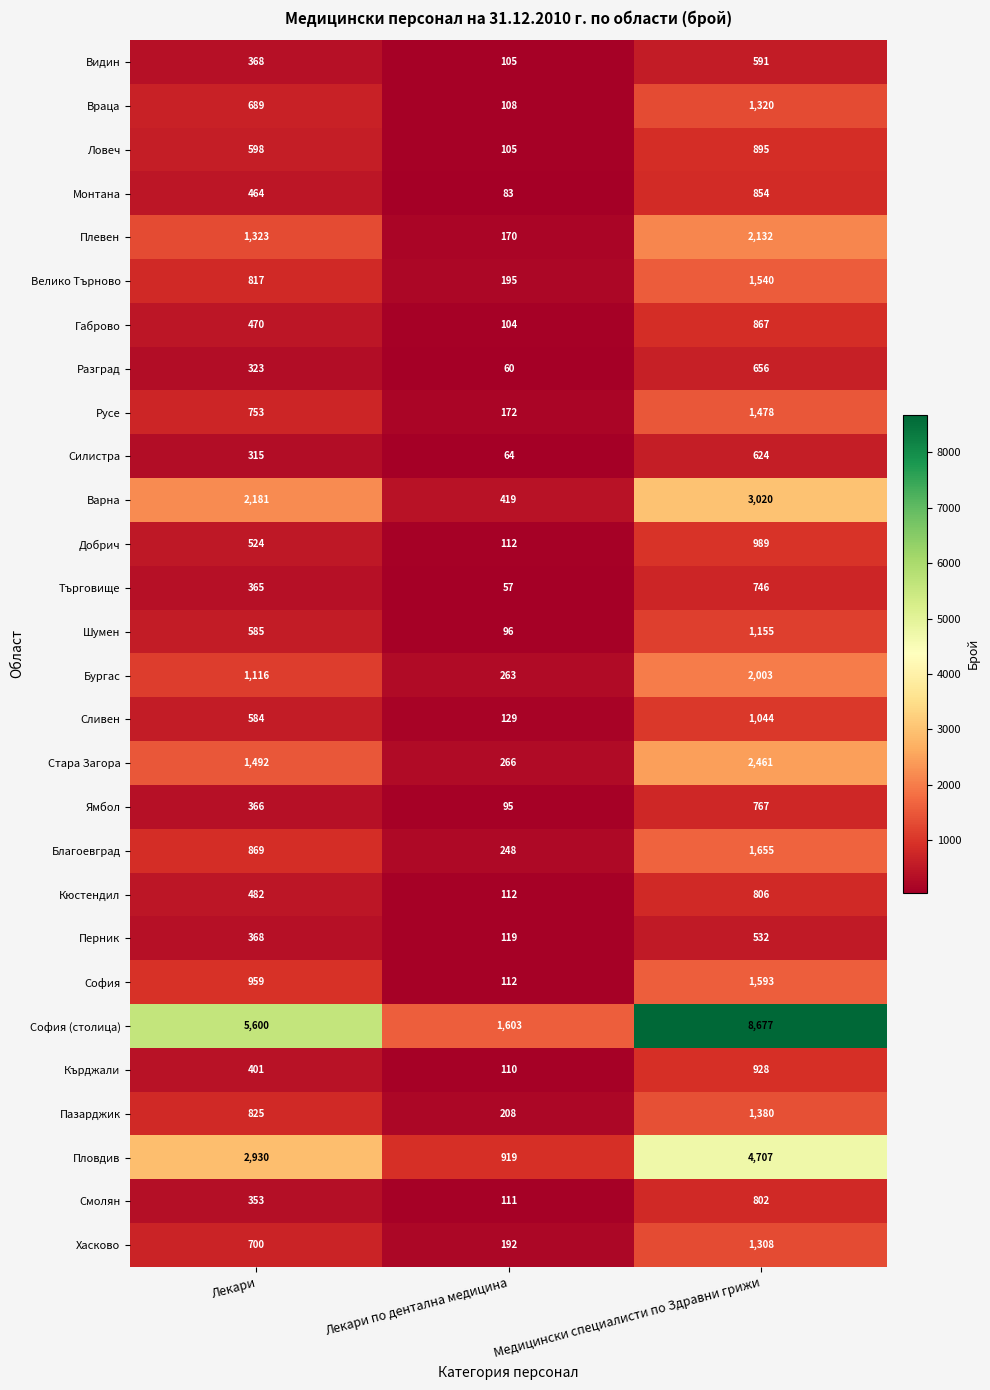

Which series changed the most between Лекари and Медицински специалисти по Здравни грижи?

София (столица)